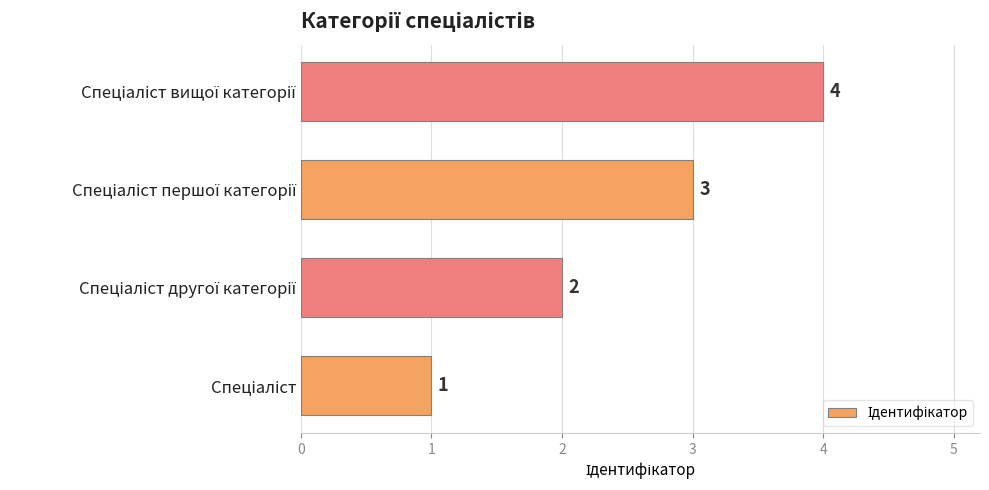

Count the values in the range 2 to 4.

3